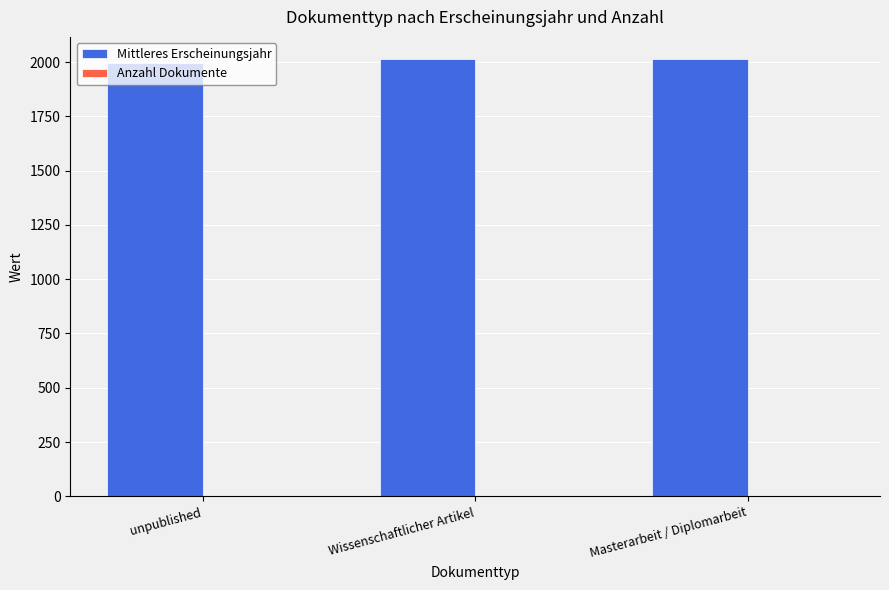

How many groups of bars are there?

3